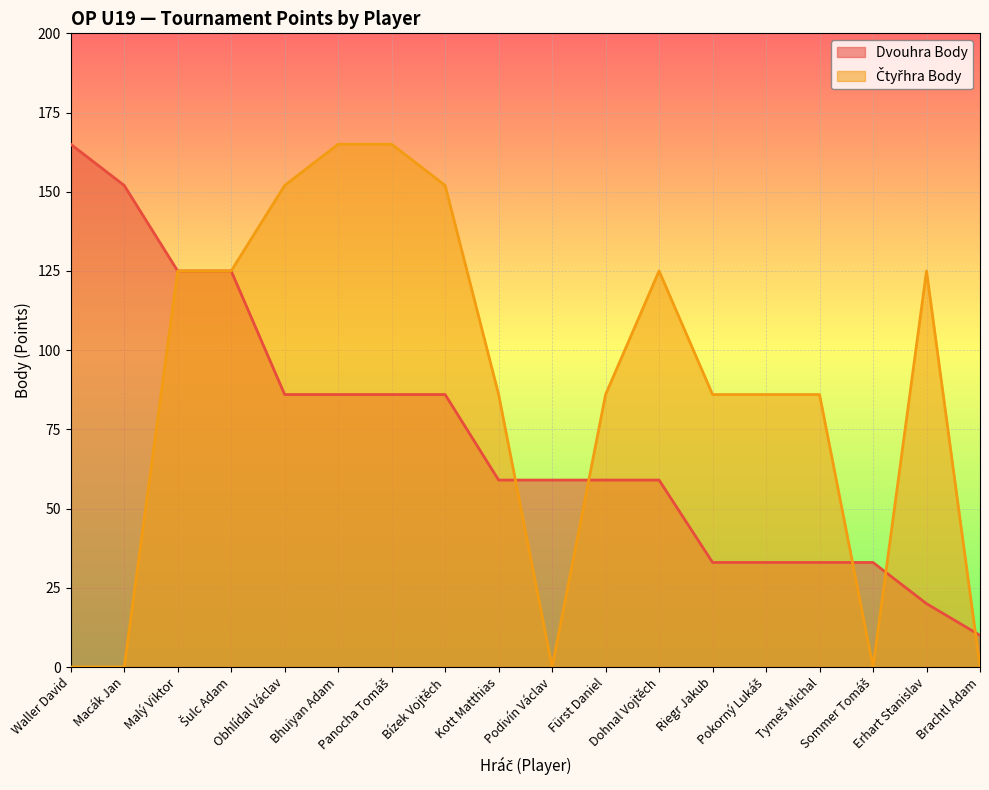

What is the label of the 6th point from the left?

Bhuiyan Adam